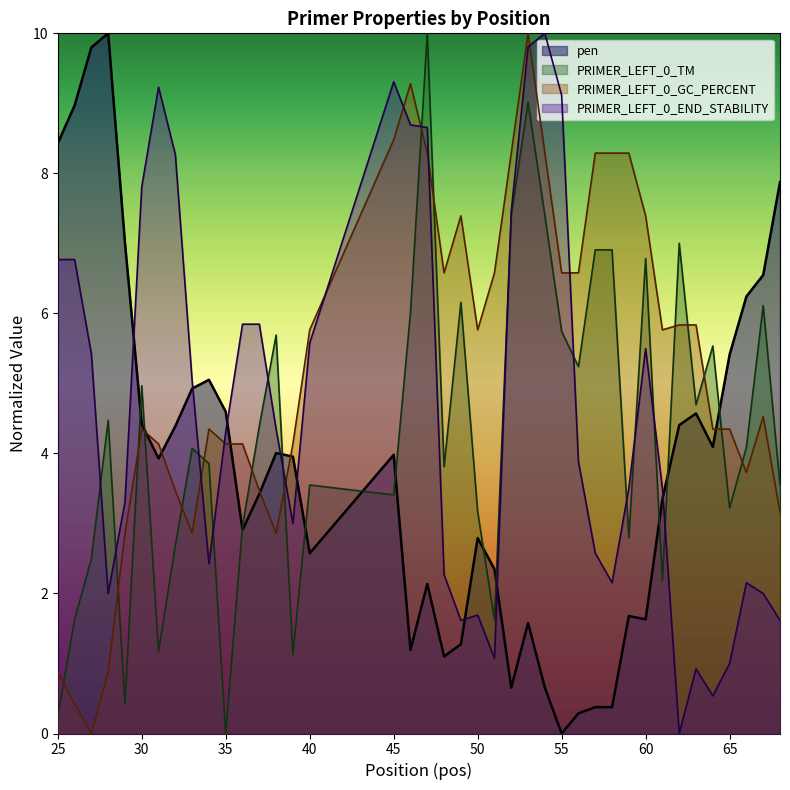

What is the total value across all series at 35?

13.0